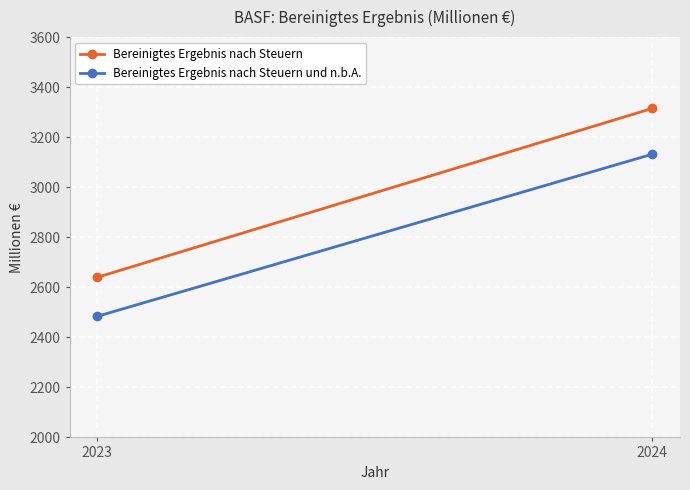

What is the value of the Bereinigtes Ergebnis nach Steuern point at the 2nd from the left?

3315